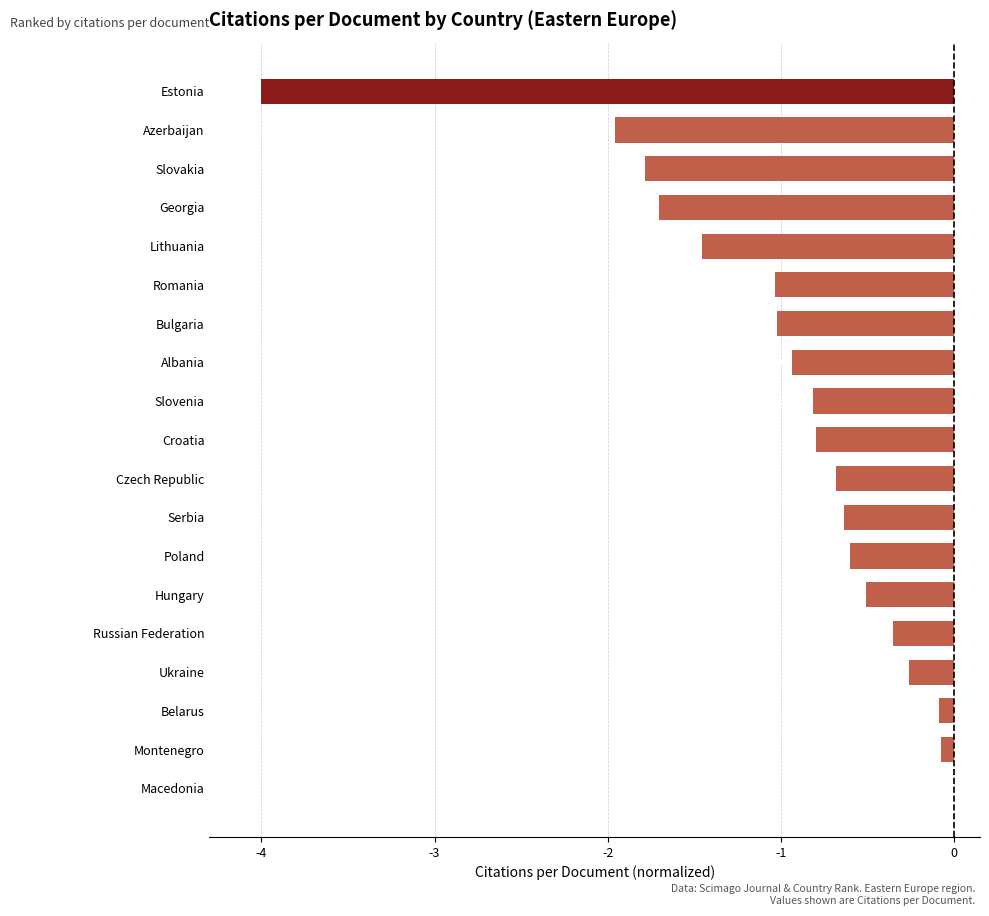

What is the difference between the second highest and second lowest values?

1.9